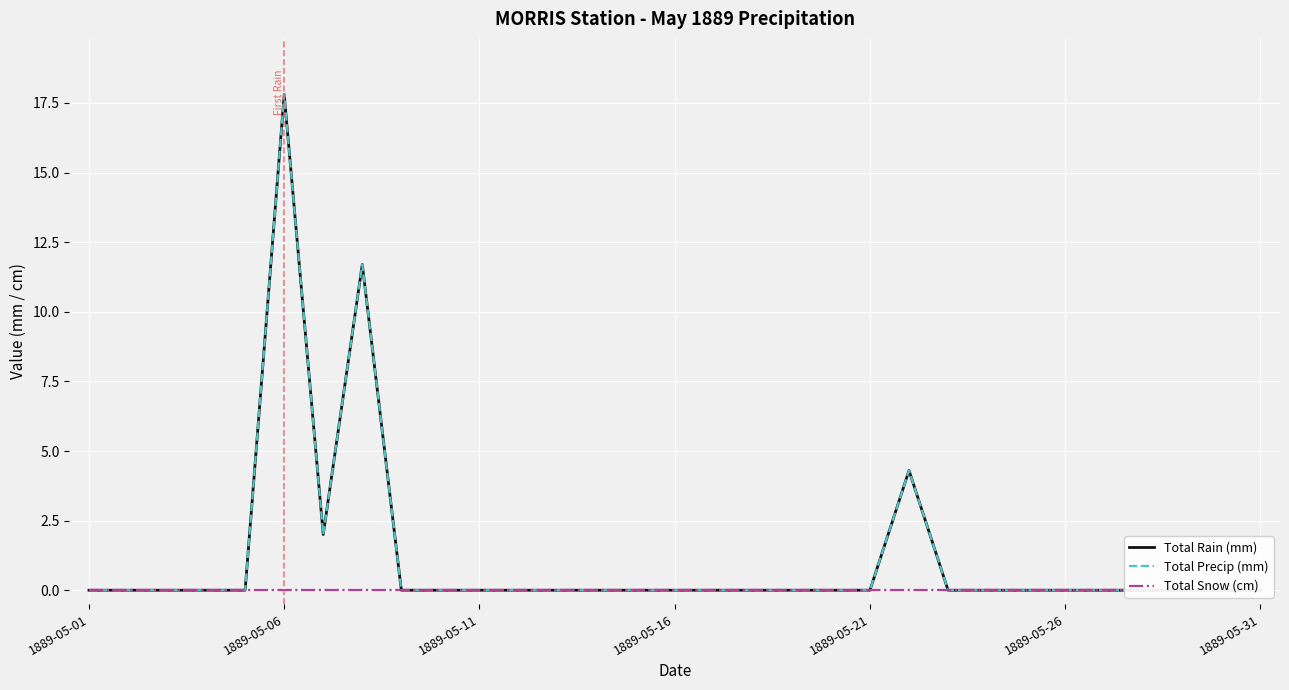

Which category has the highest value in the Total Snow (cm) series?

1889-05-01